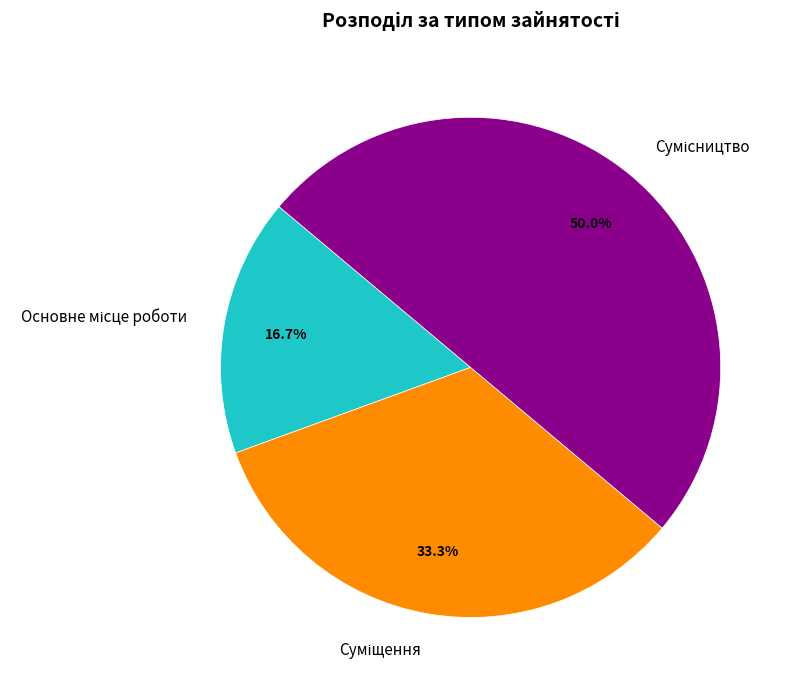

True or false: Основне місце роботи accounts for 17% of the total.

True